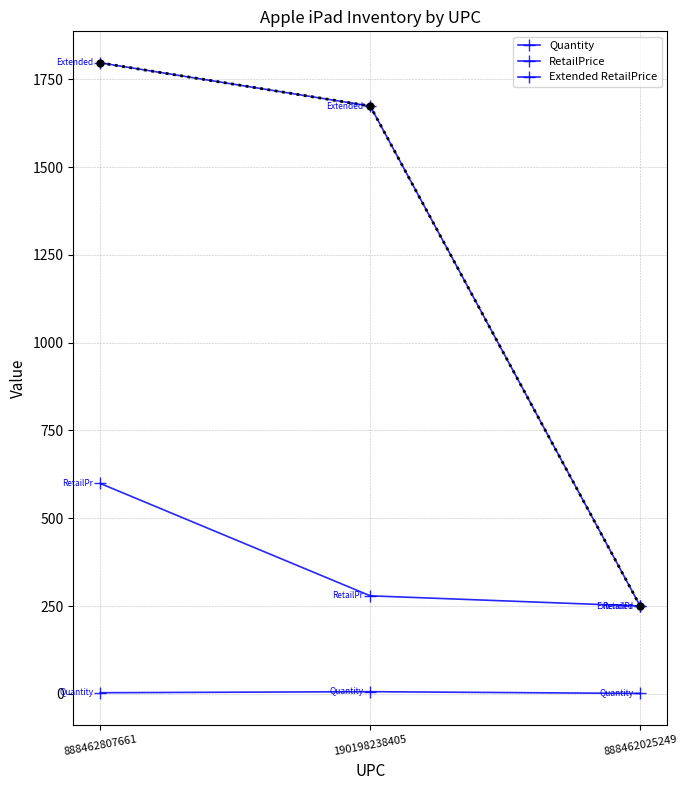

What is the total value across all series at 190198238405?

1959.0